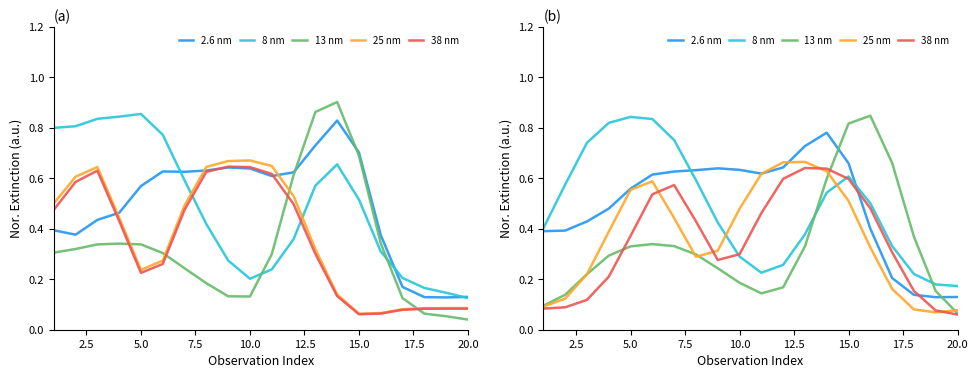

How many lines are shown in the chart?

5